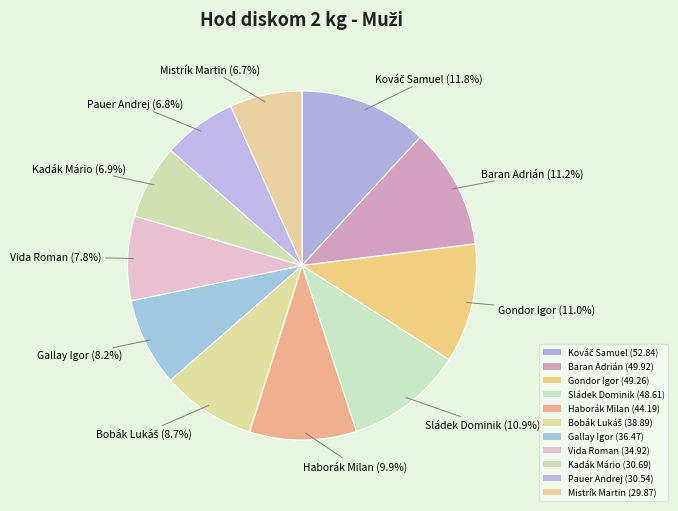

Is it true that Mistrík Martin is 7% of the pie?

True